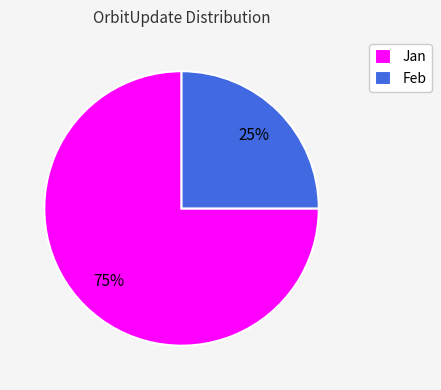

Is it true that Feb is 11% of the pie?

False